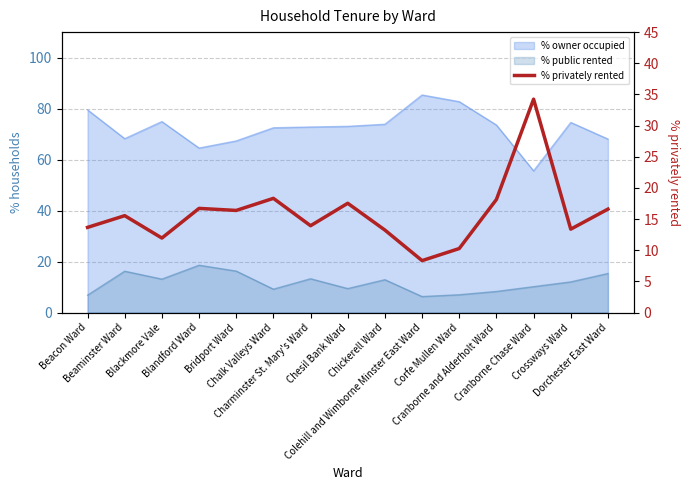

Does the chart have visible grid lines?

Yes